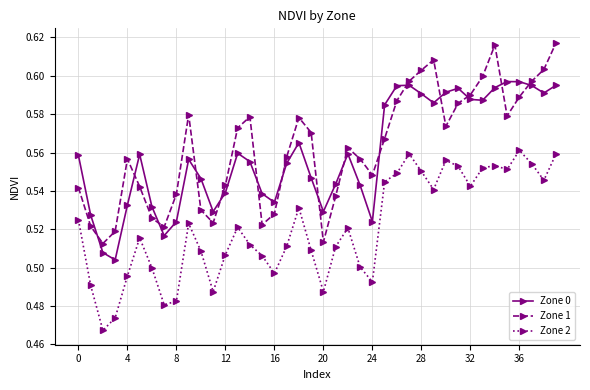

Count the Zone 0 values in the range 0 to 1.

40